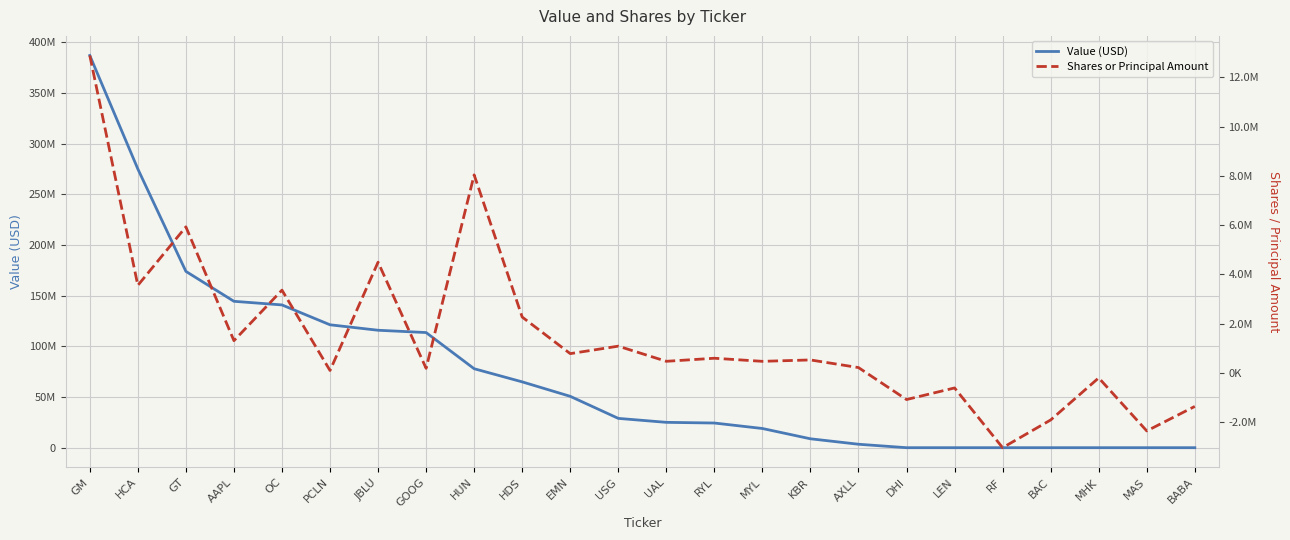

Reading right to left, transcribe all the data shown in this chart.

Value (USD): 0	0	0	0	0	0	0	3403000	8776000	18925000	24328000	24999000	28911000	50658000	64922000	77888000	113562000	115830000	121212000	140807000	144383000	173900000	274902000	386817000
Shares or Principal Amount: -1360000	-2354832	-201807	-1910000	-3035477	-609988	-1080898	216883	526787	470071	595842	471243	1086065	782729	2268416	8037950	186650	4494750	98000	3359738	1309000	5929089	3553537	12885294